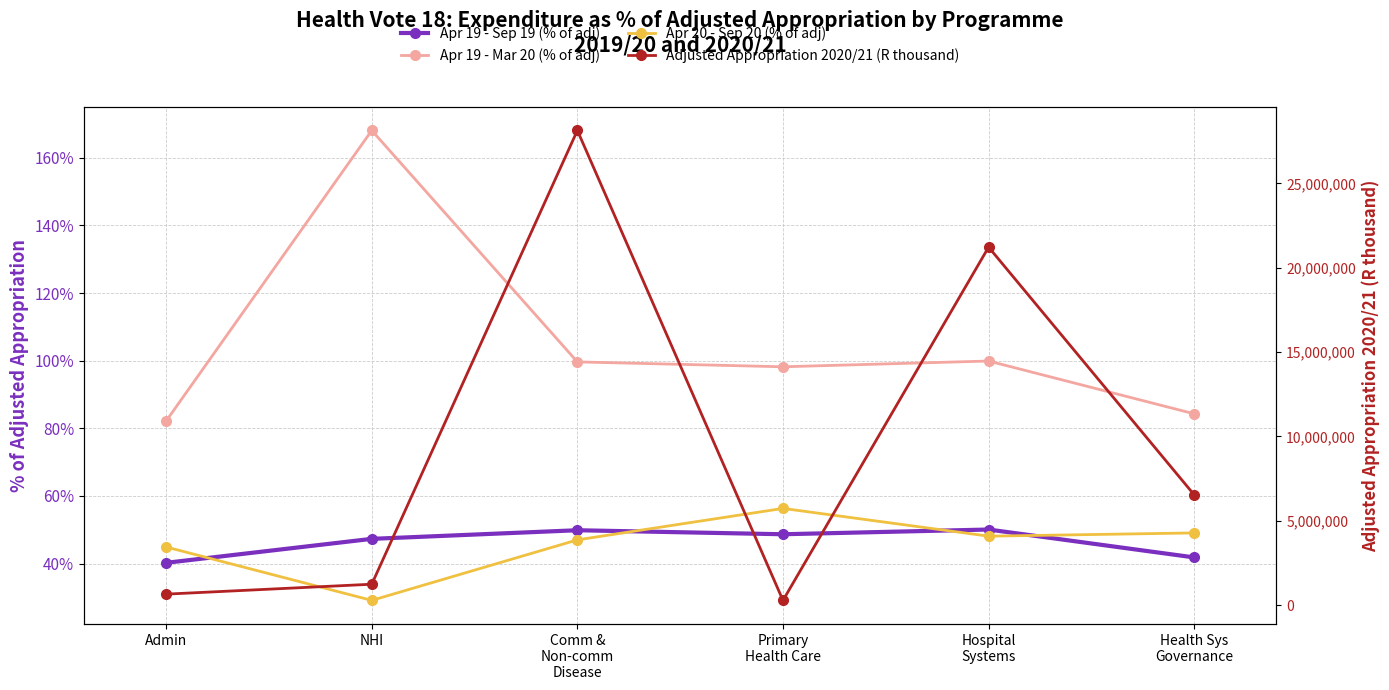

What is the sum of the Apr 19 - Mar 20 (% of adj) values at Admin and NHI?

250.2